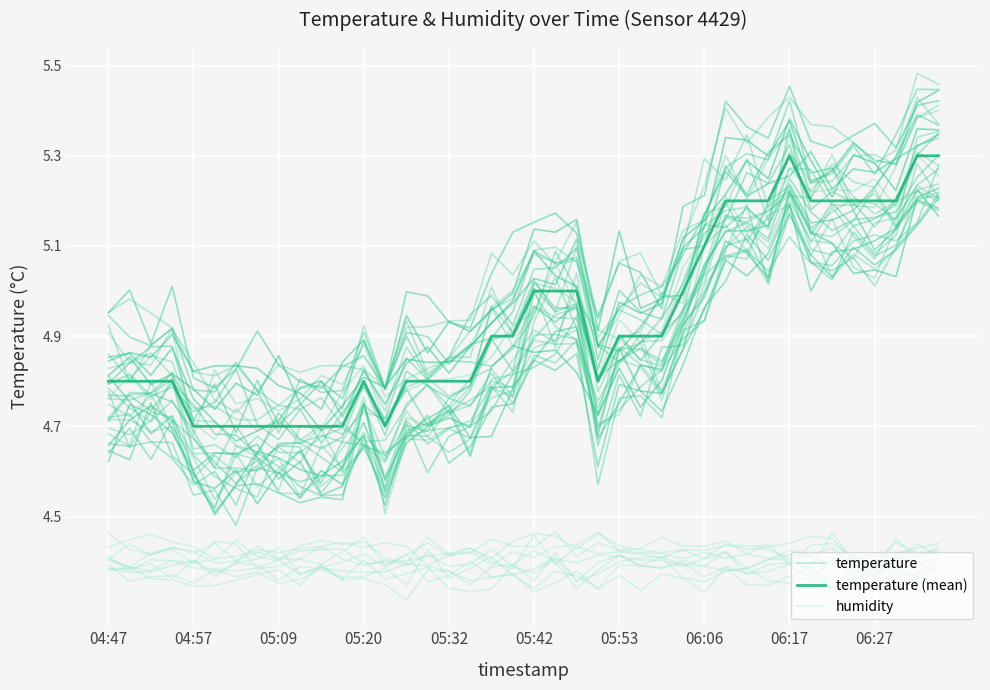

How many temperature (mean) values are between 4 and 5?

28